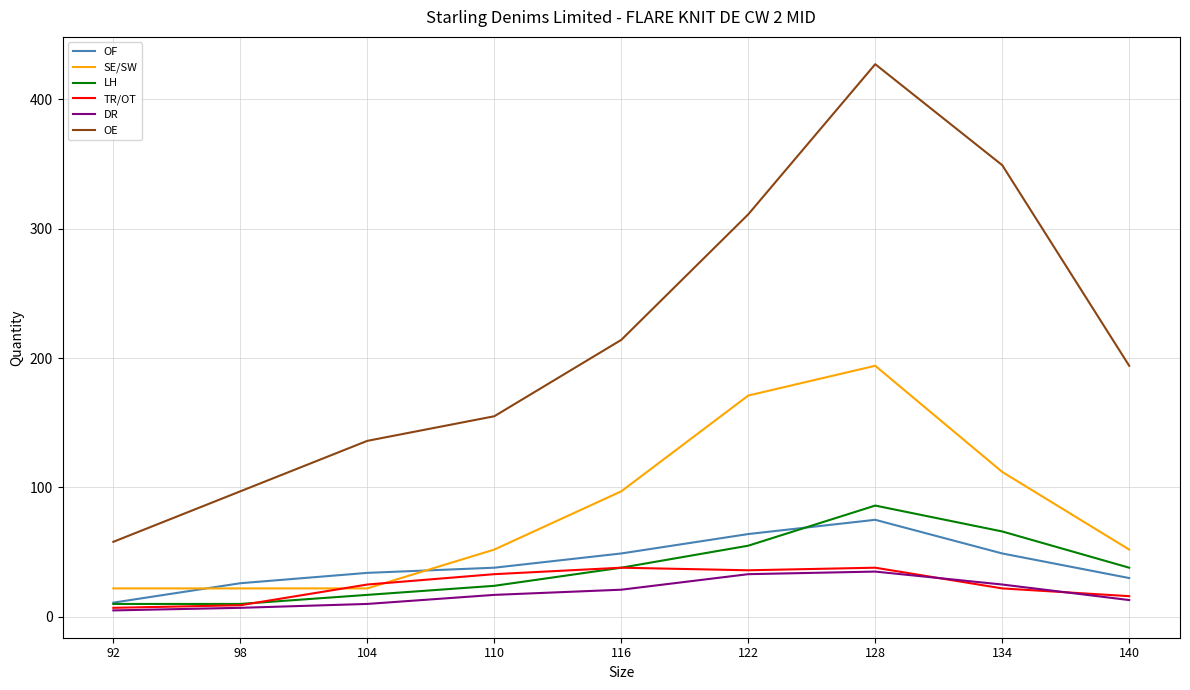

Which label corresponds to the largest value in the chart?

128